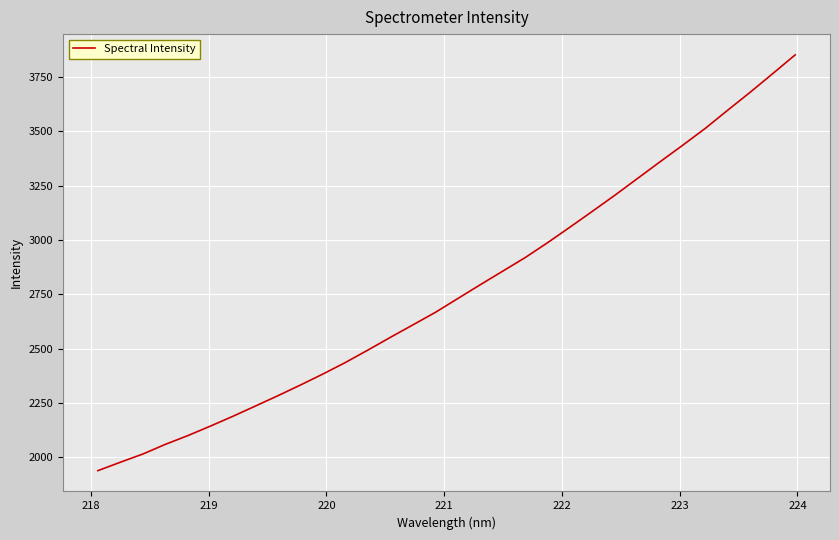

What is the difference between the maximum and minimum values?

1911.5